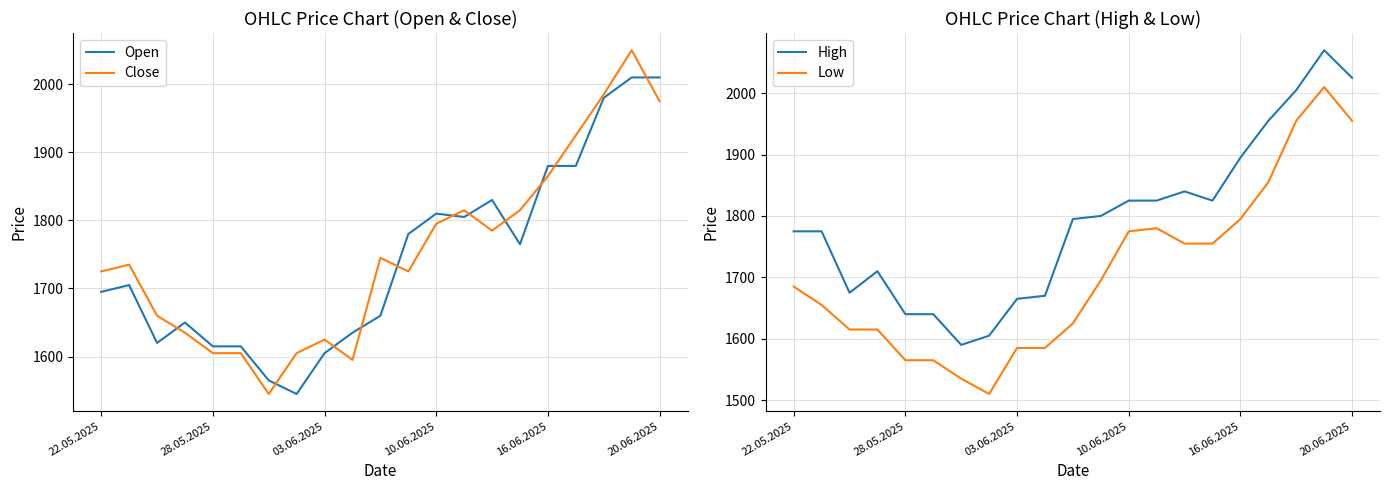

True or false: High and Low cross at least once.

False